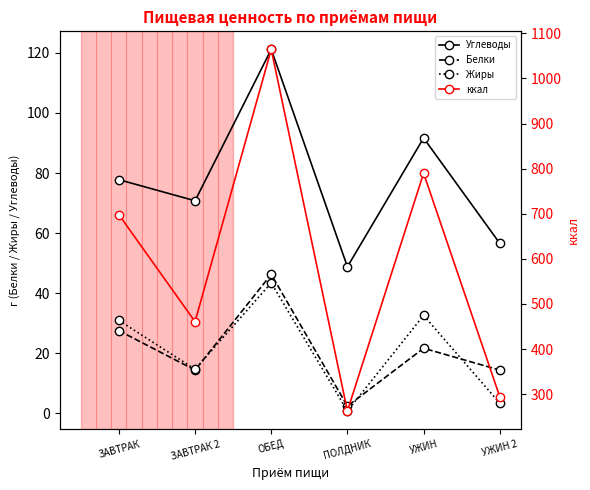

Where is ккал nearest to the value 663?

ЗАВТРАК